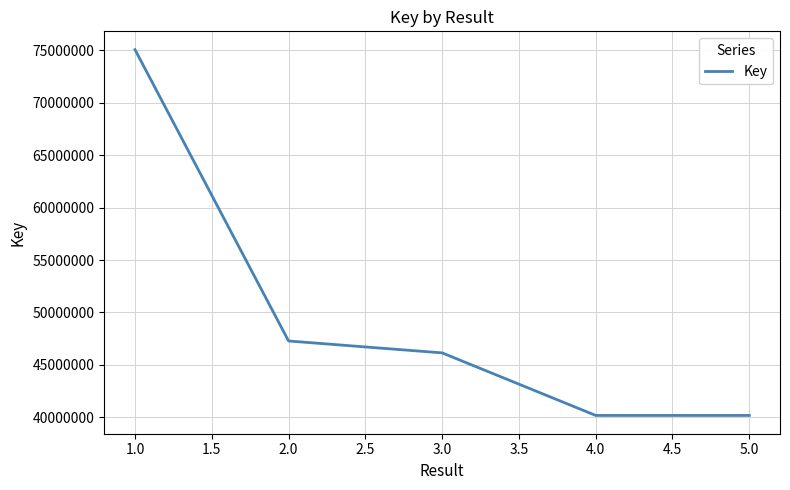

Which has a higher value, 3.0 or 1.0?

1.0